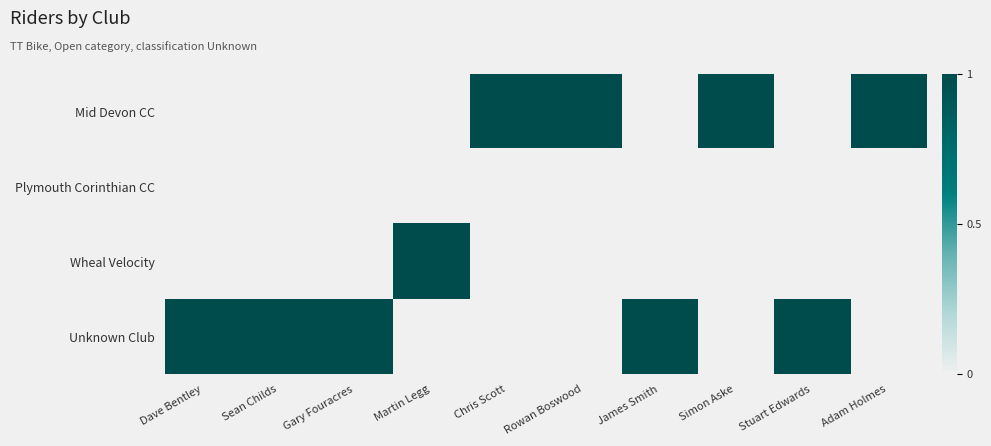

At how many categories does at least one series exceed 0?

10